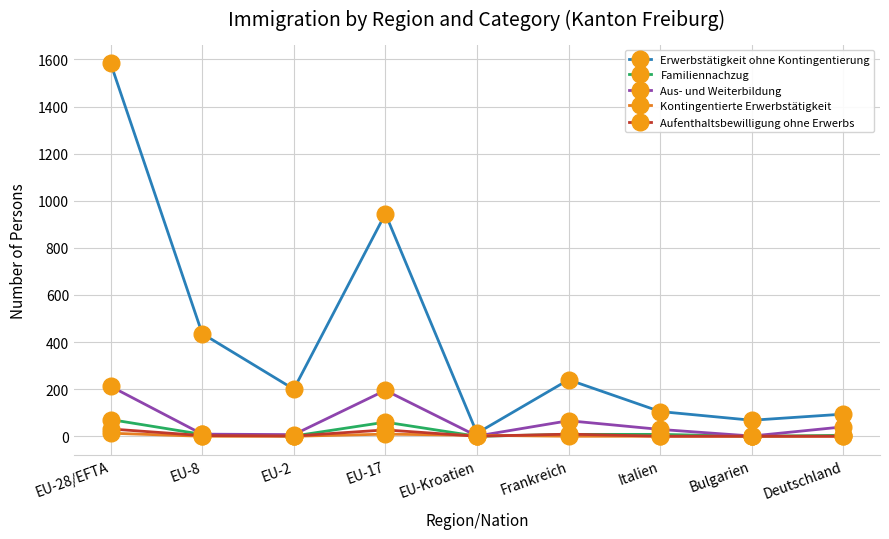

What is the label of the 2nd point from the left?

EU-8